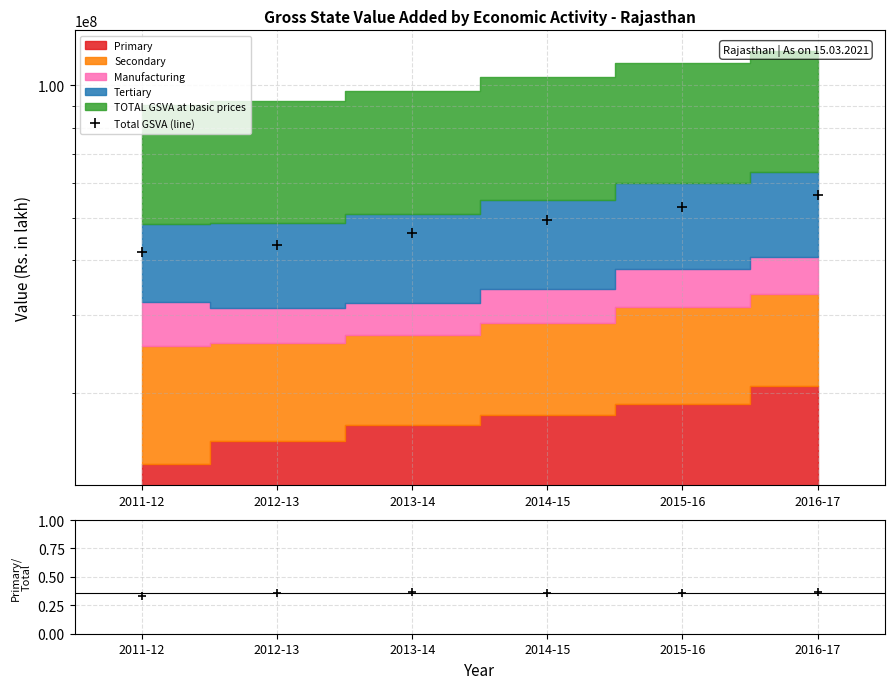

What is the difference between the highest and lowest values at 2015-16?

52889687.6